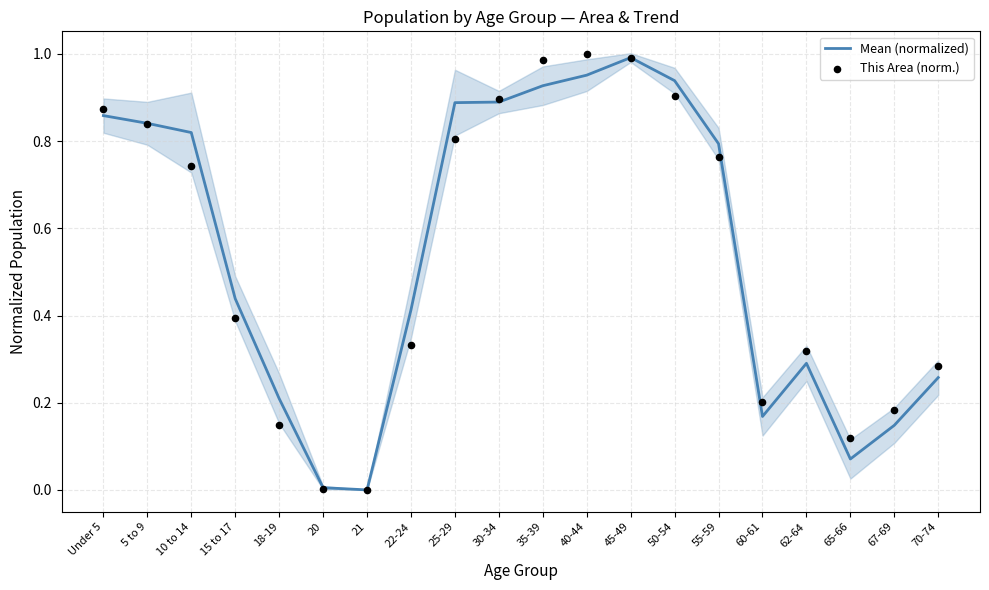

At how many categories does at least one series exceed 0?

19